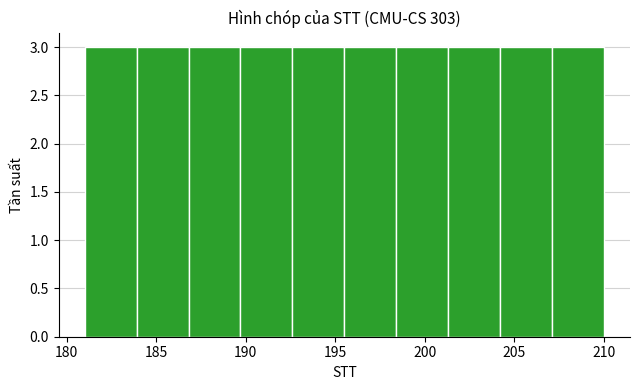

What is the height of the bar covering 183.9 to 186.8 on the x-axis? Neither the bar edges nor the heights are printed on the chart, so give them approximately, as read against the axes.

3